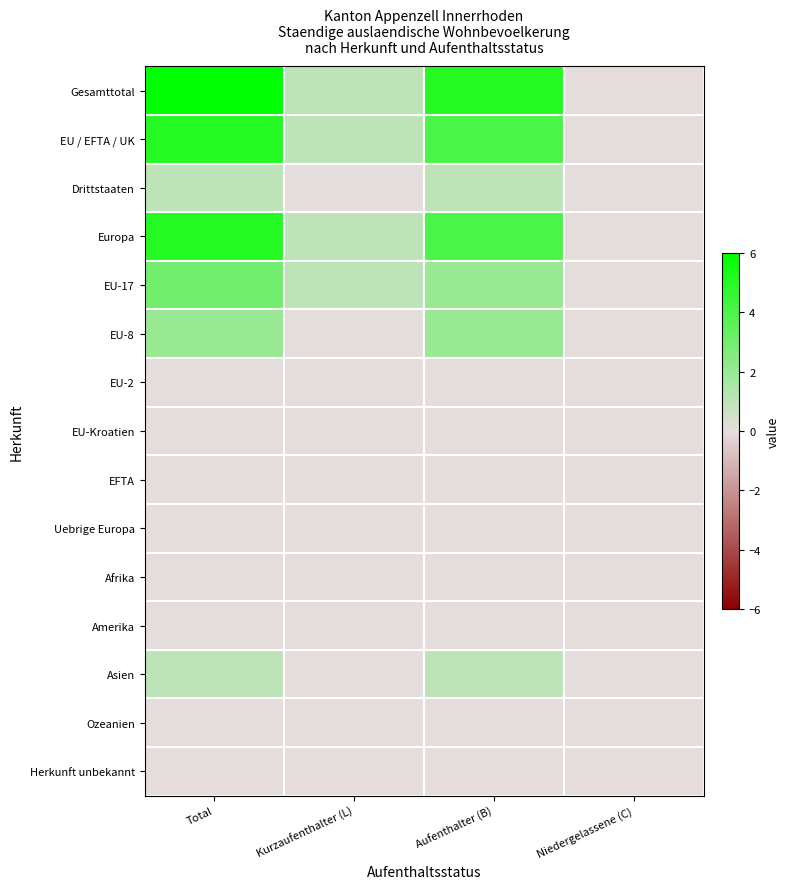

At how many categories does at least one series exceed 2?

2